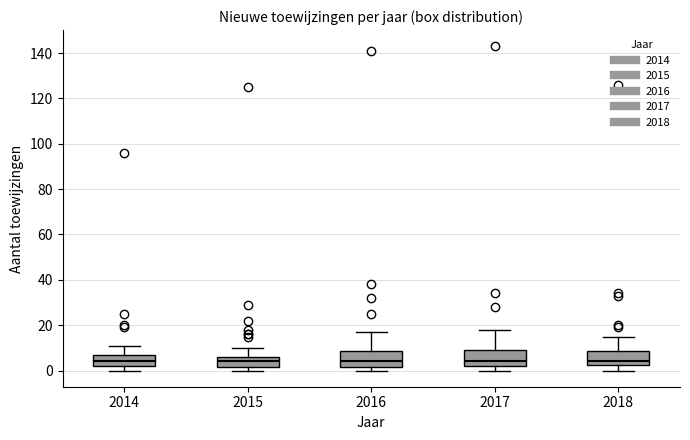

Reading left to right, transcribe this box plot: for each box, give where its median line is, the range the box spans, and where its two whiskers end, as read against the y-axis. The values are not printed on the chart, so give them approximately, as read against the axis.

2014: median 4, box 2 to 8, whiskers 0 to 12
2015: median 4, box 2 to 6, whiskers 0 to 10
2016: median 4, box 2 to 8, whiskers 0 to 18
2017: median 4, box 2 to 10, whiskers 0 to 18
2018: median 4, box 2 to 8, whiskers 0 to 16